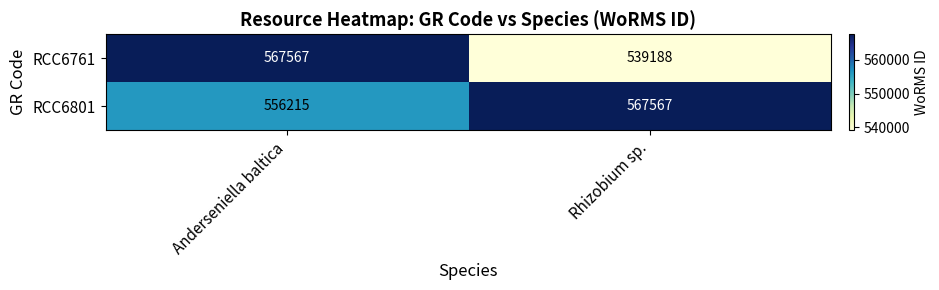

At Rhizobium sp., list the series in order from largest to smallest.

RCC6801, RCC6761